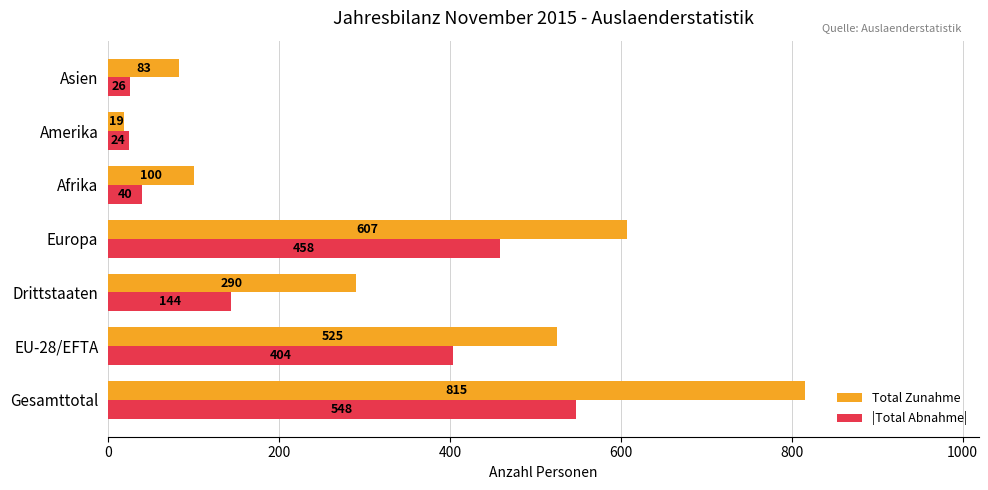

Rank the categories by |Total Abnahme| value from highest to lowest.

Gesamttotal, Europa, EU-28/EFTA, Drittstaaten, Afrika, Asien, Amerika